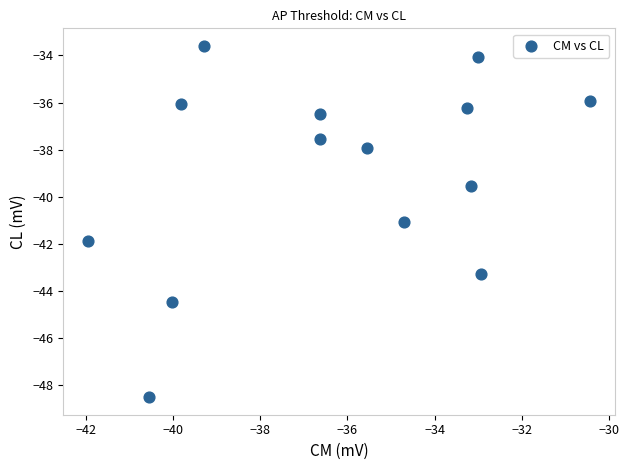

What is the range of Y values (max minus min)?

14.9